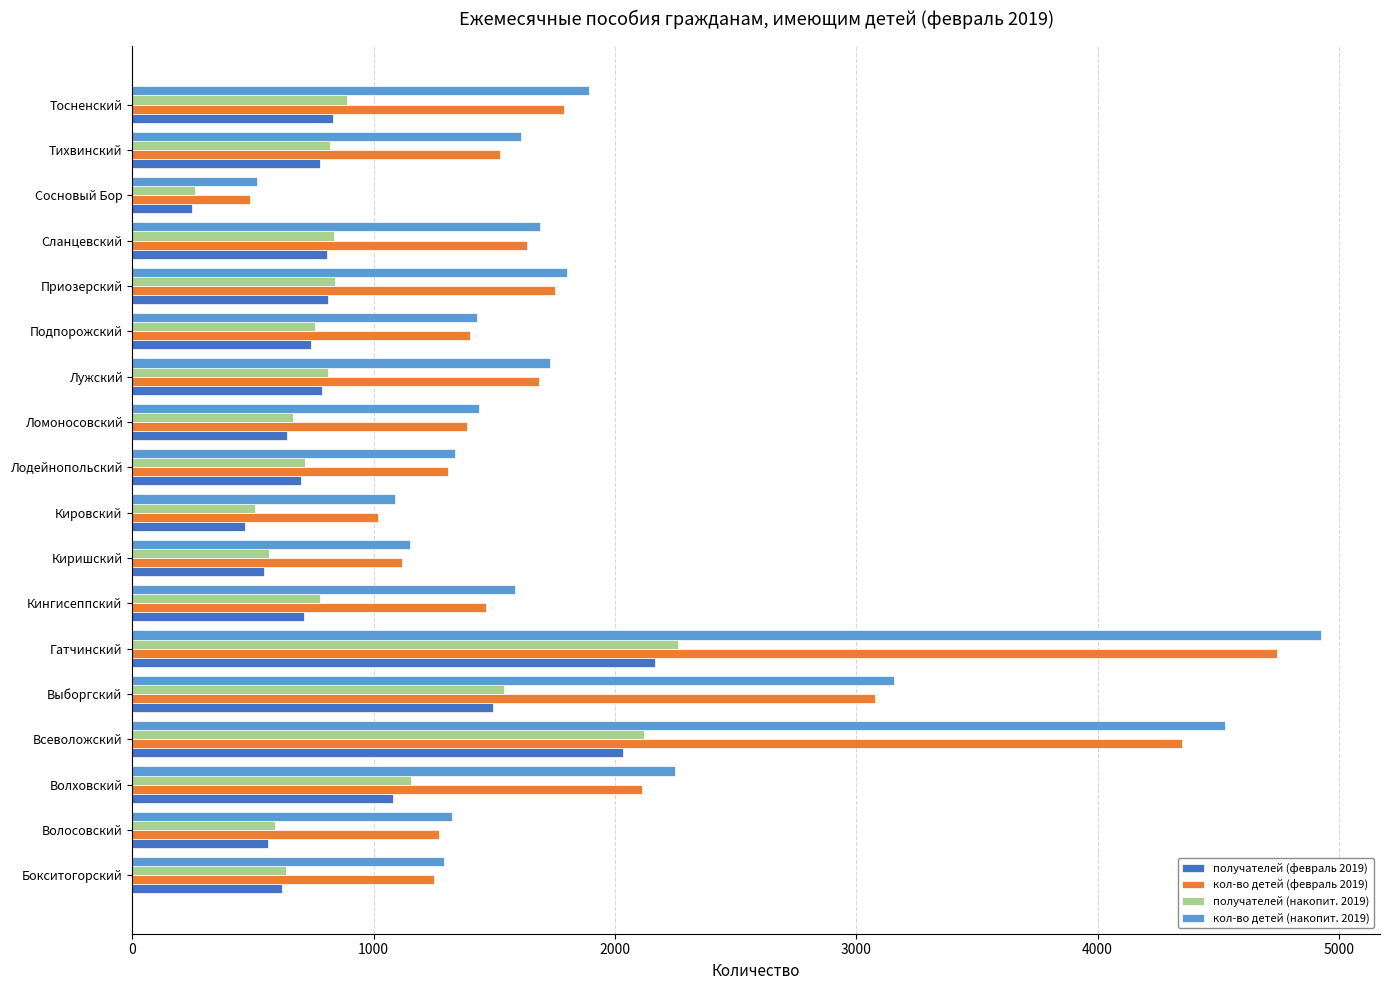

Which label corresponds to the smallest value in the chart?

Сосновый Бор